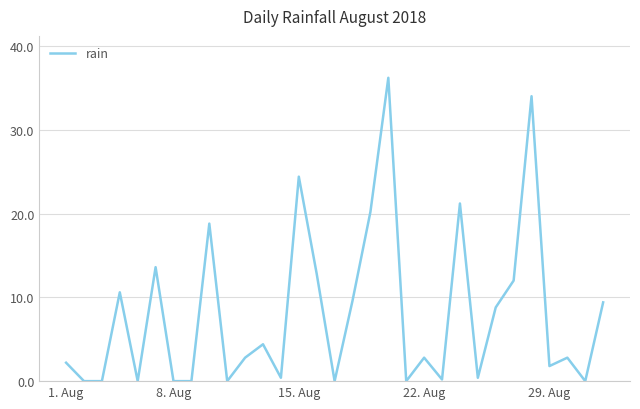

What is the difference between the maximum and minimum values?

36.2